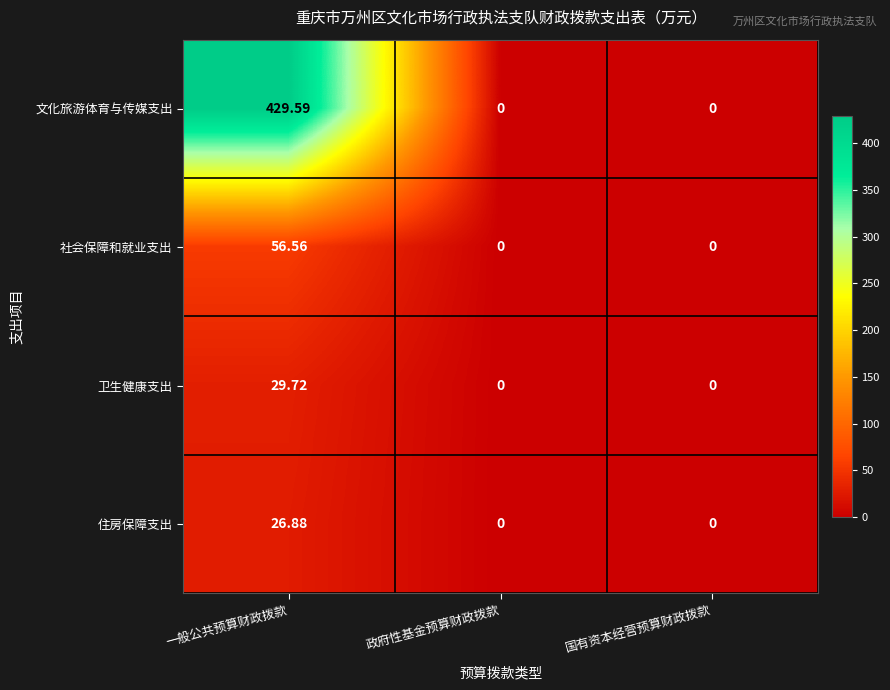

How many distinct data groups are displayed?

4